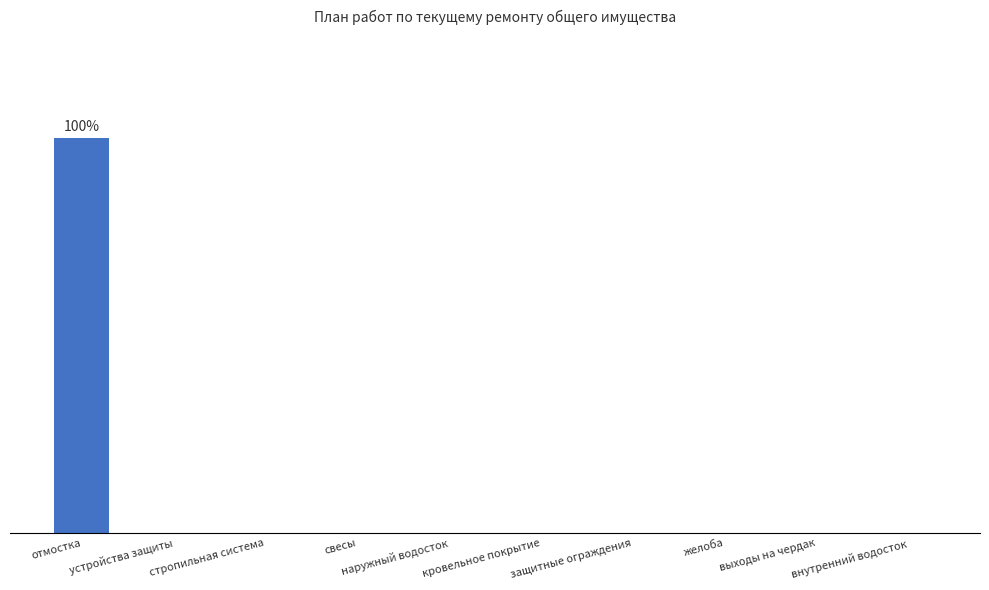

Which category has the lowest value across all series?

устройства защиты